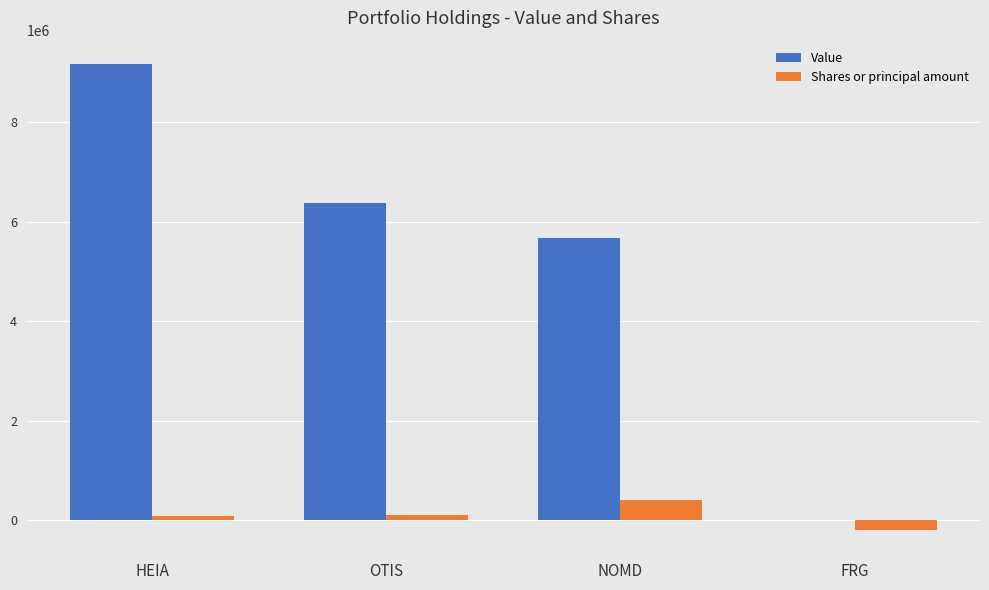

At which label is Value closest to 4585000?

NOMD